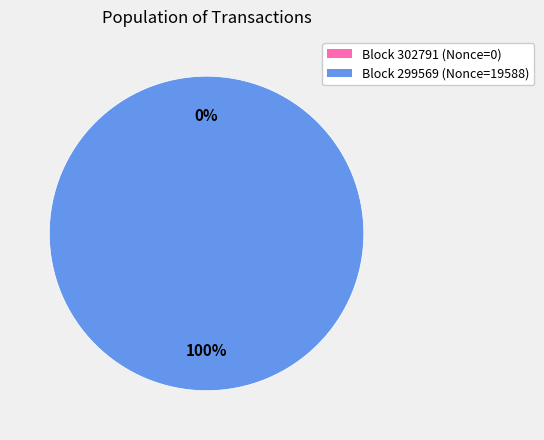

Which category has the smallest portion of the pie?

302791